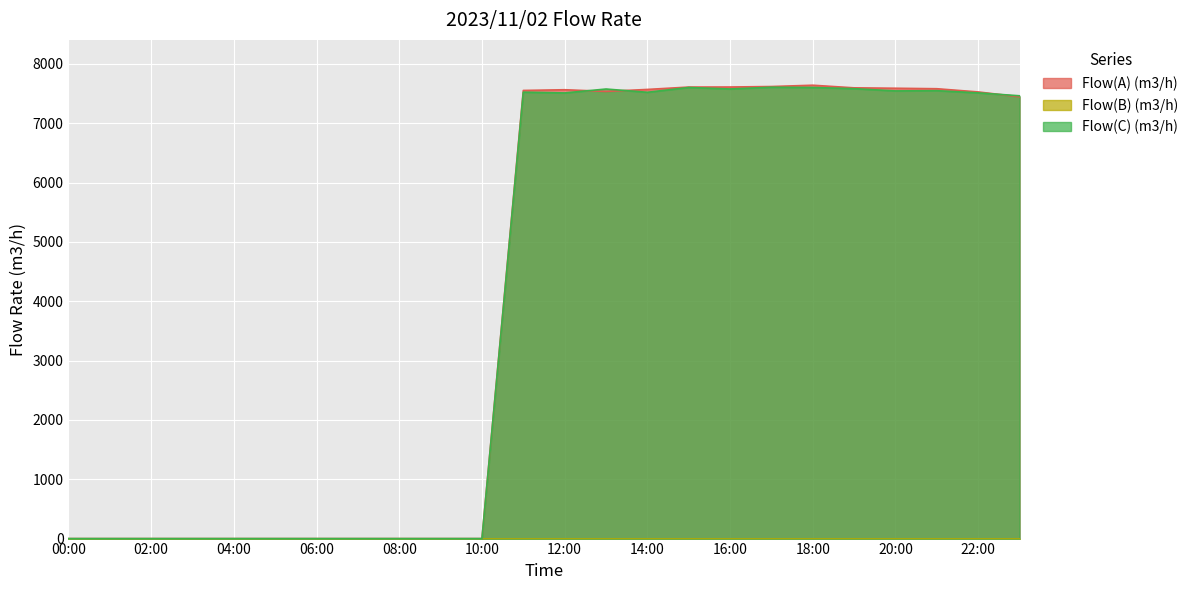

What is the label of the 21st point from the left?

20:00